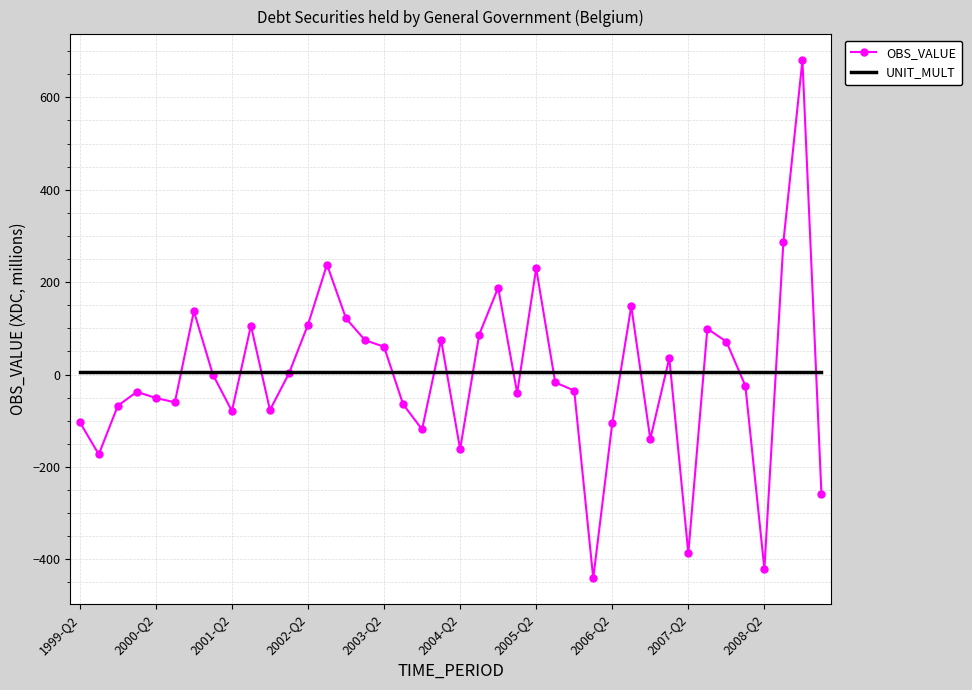

Which series ends up on top after the final intersection of OBS_VALUE and UNIT_MULT?

UNIT_MULT